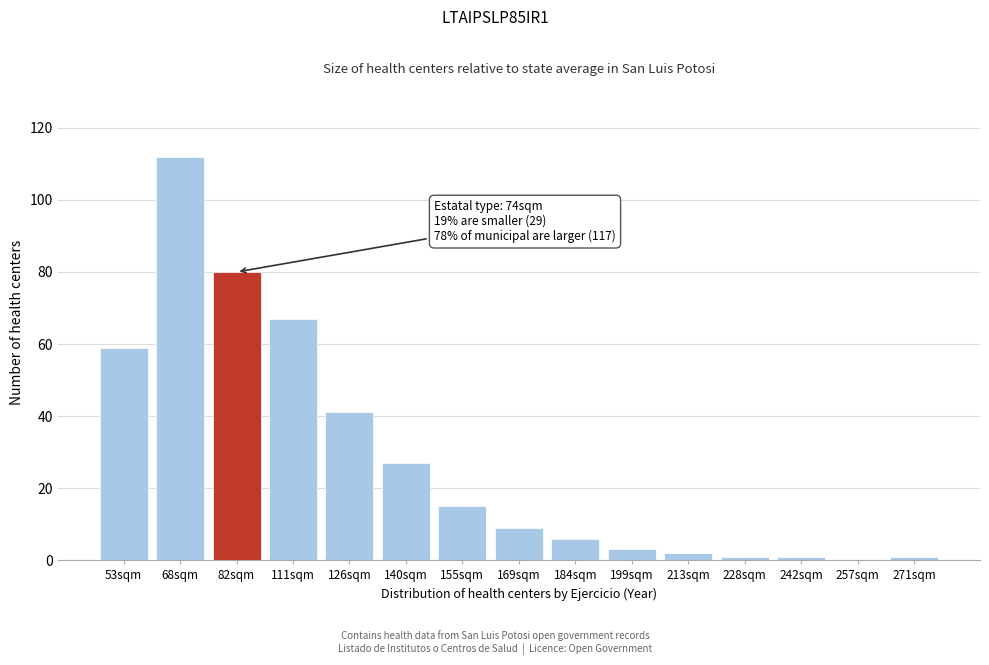

Reading right to left, extract all data points from this chart.

271sqm=1	257sqm=0	242sqm=1	228sqm=1	213sqm=2	199sqm=3	184sqm=6	169sqm=9	155sqm=15	140sqm=27	126sqm=41	111sqm=67	82sqm=80	68sqm=112	53sqm=59